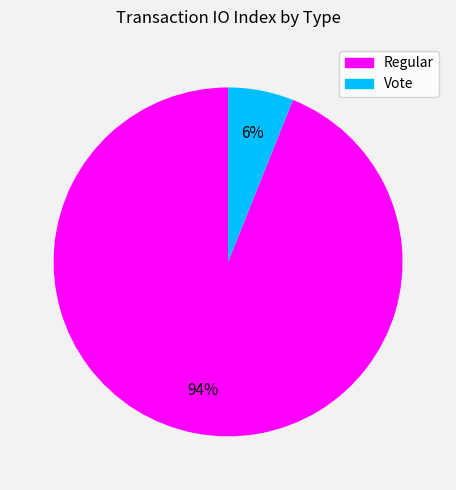

Do Regular and Vote together represent more than half of the pie?

Yes